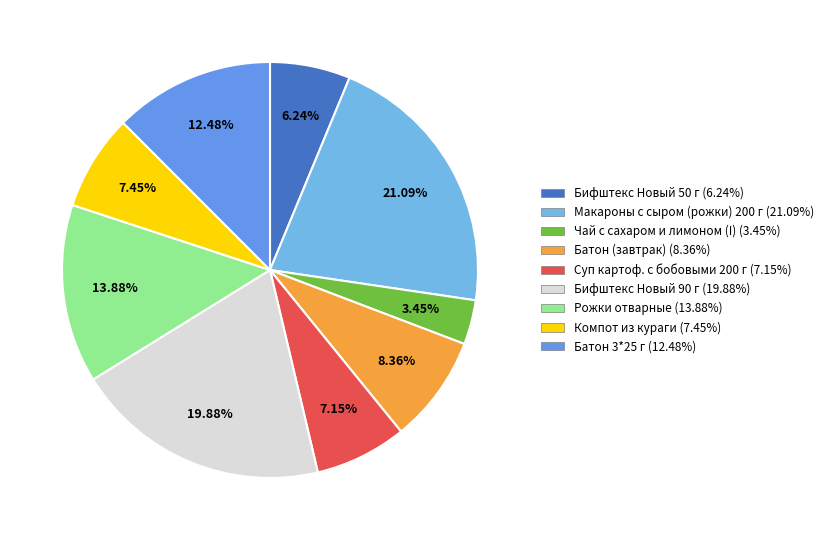

How many segments does this pie chart have?

9